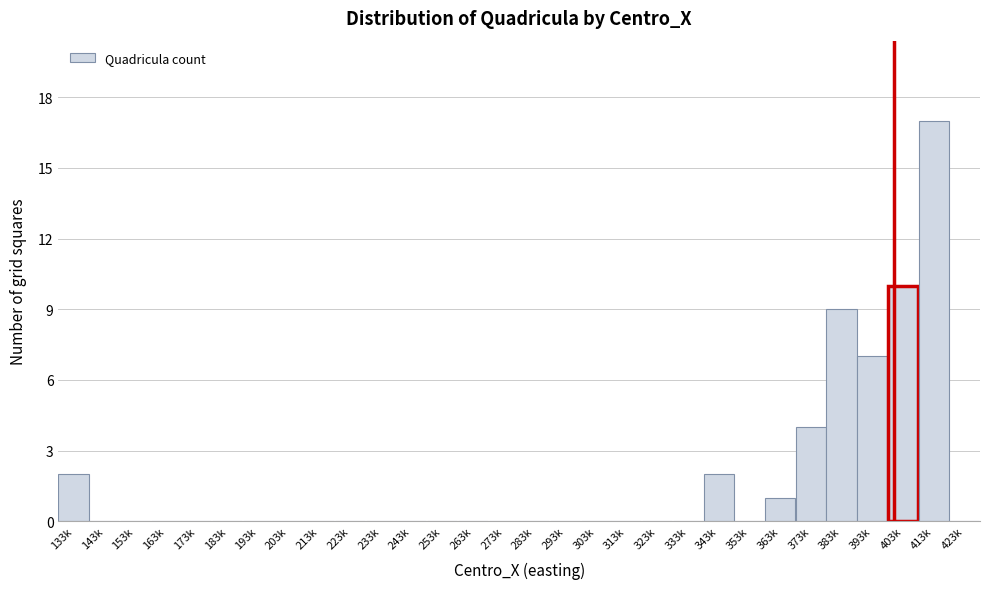

Reading right to left, transcribe all the data shown in this chart.

423k=0	413k=17	403k=10	393k=7	383k=9	373k=4	363k=1	353k=0	343k=2	333k=0	323k=0	313k=0	303k=0	293k=0	283k=0	273k=0	263k=0	253k=0	243k=0	233k=0	223k=0	213k=0	203k=0	193k=0	183k=0	173k=0	163k=0	153k=0	143k=0	133k=2